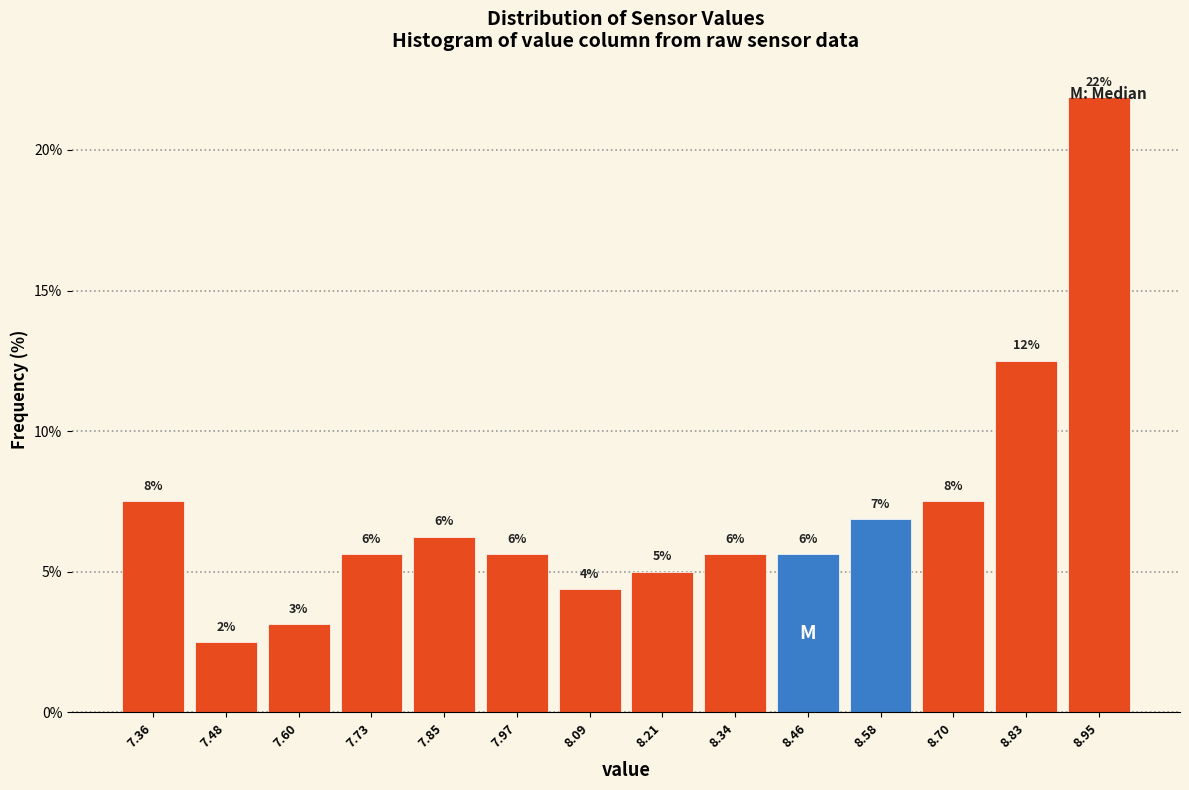

Does the chart contain any negative values?

No